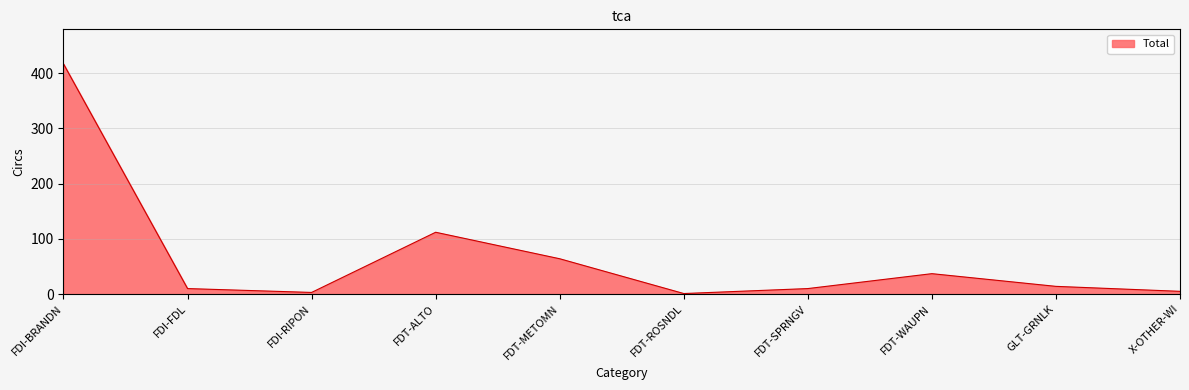

What is the difference between the second highest and minimum values?

111